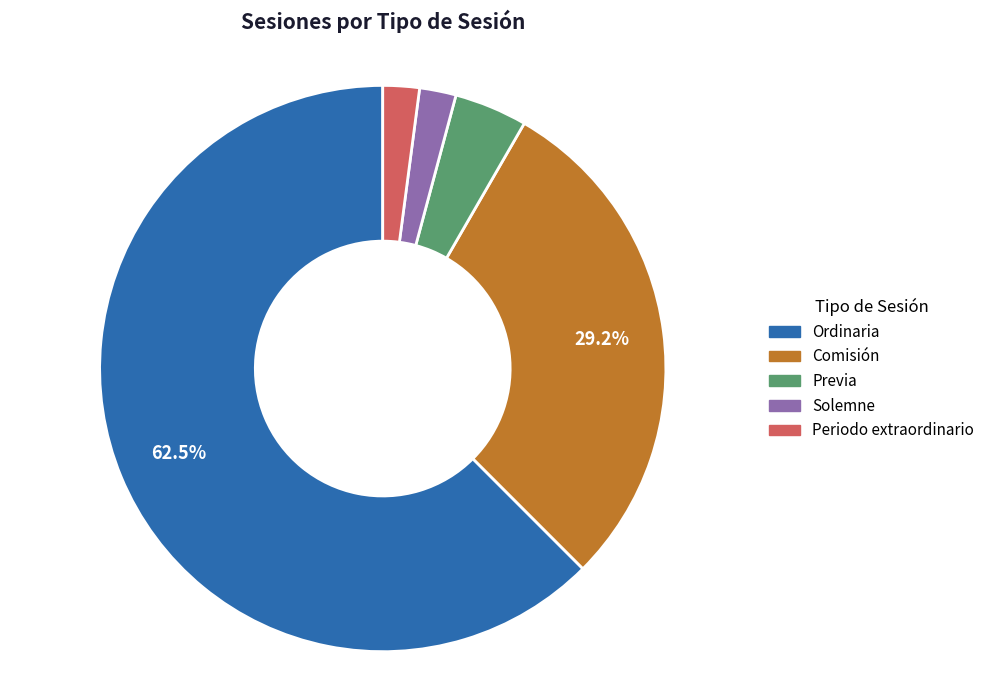

Which category has the biggest portion of the pie?

Ordinaria